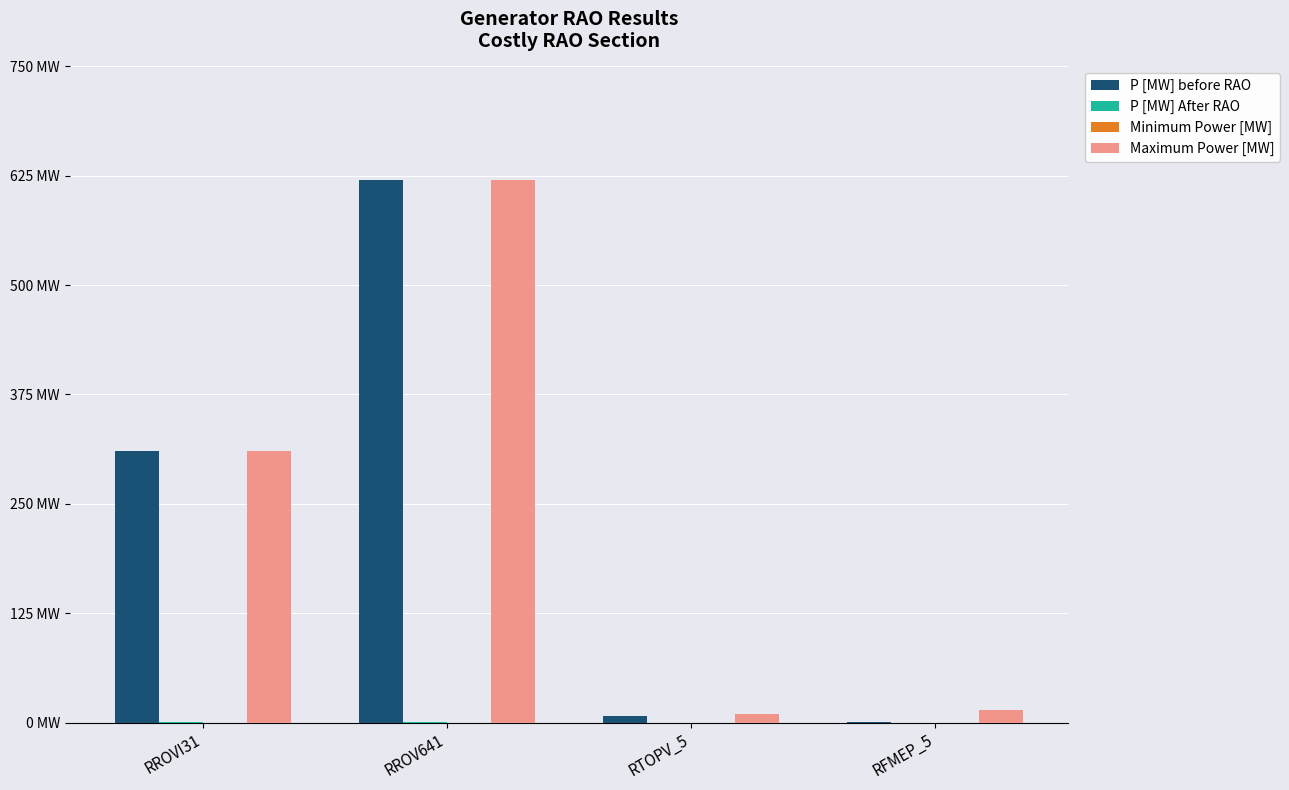

Does the chart contain stacked bars?

No